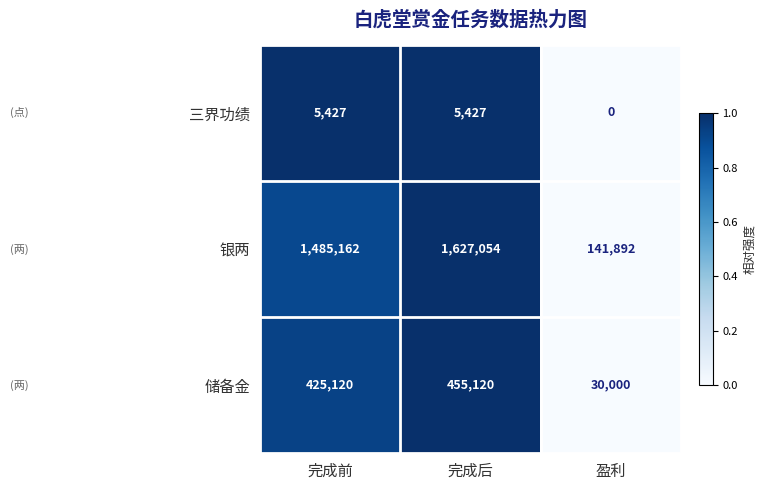

The 三界功绩 series shows 5427 at 完成后. True or false?

True